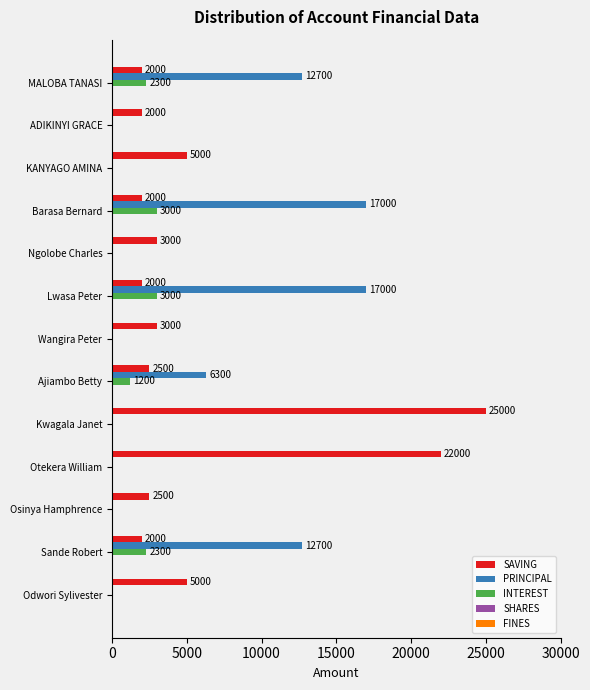

What is the sum of the INTEREST values at Barasa Bernard and KANYAGO AMINA?

3000